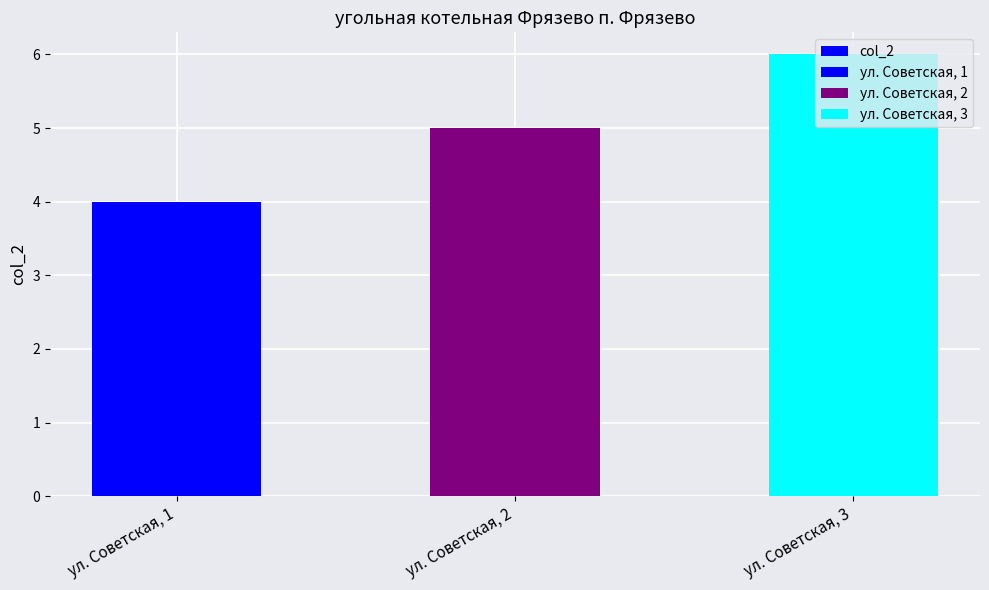

What is the value of the 1st bar from the left?

4